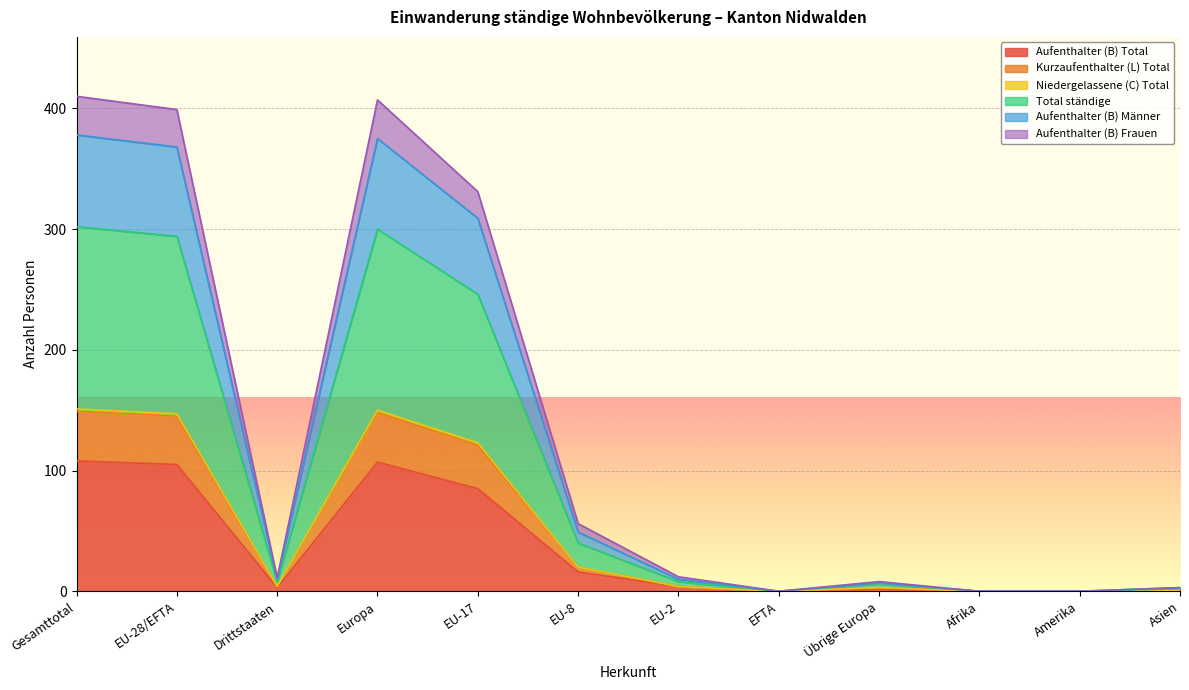

What is the label of the 4th point from the left?

Europa